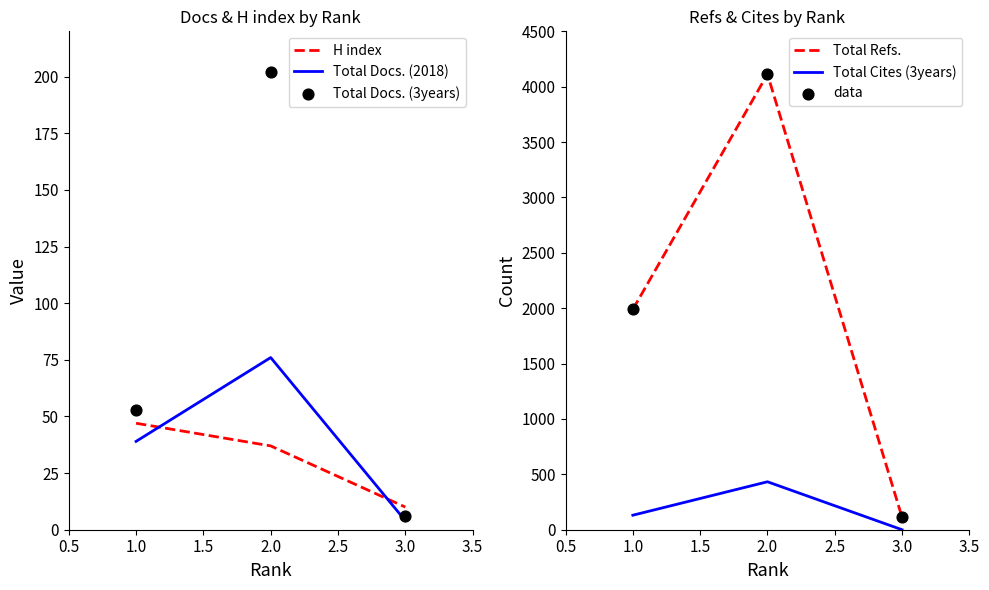

Which series contains the lowest Y value?

Total Cites (3years)